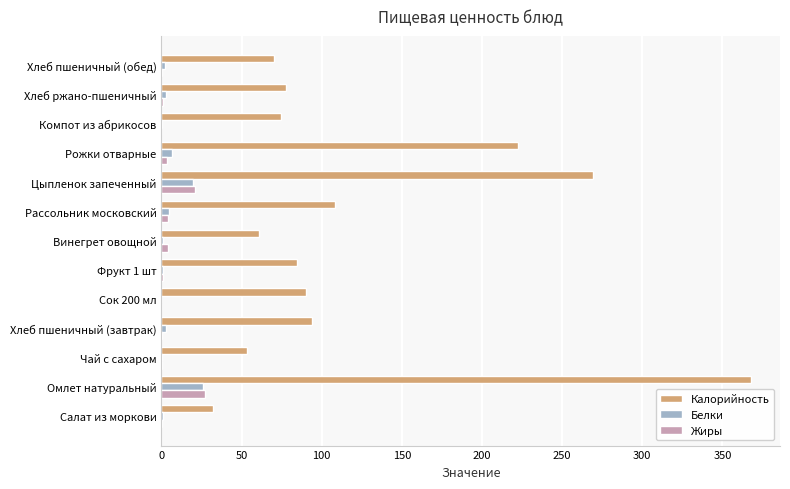

Which series changed the most between Цыпленок запеченный and Компот из абрикосов?

Калорийность